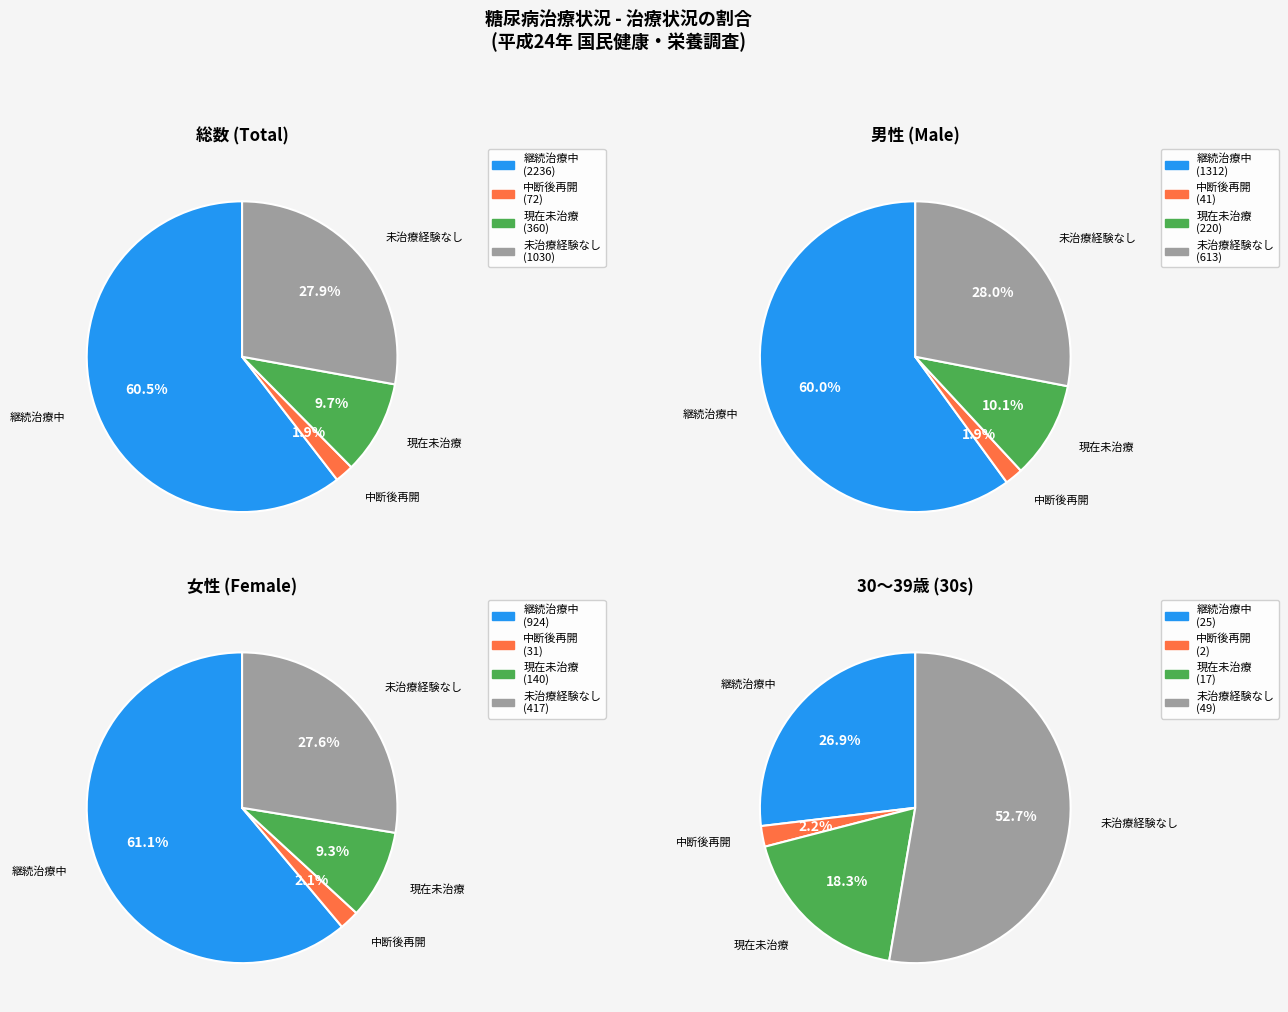

What portion of the pie excludes 過去から現在にかけて継続的に受けている?

39.5%